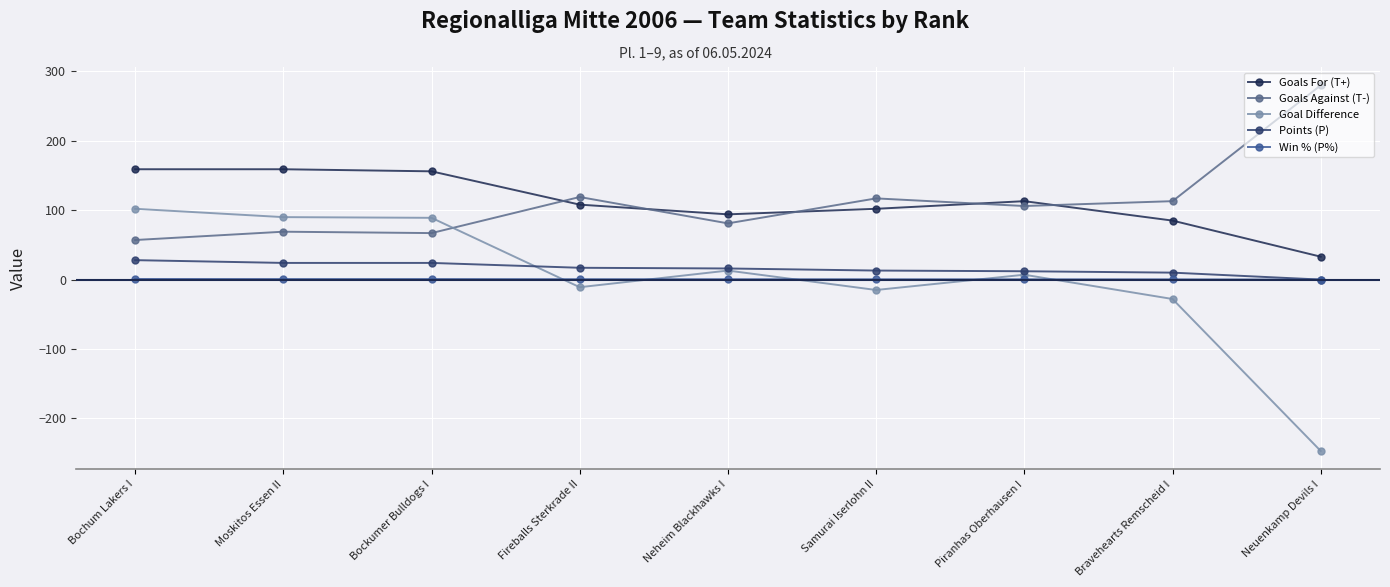

Reading left to right, extract all data points from this chart.

Goals For (T+): 159.0	159.0	156.0	108.0	94.0	102.0	113.0	85.0	33.0
Goals Against (T-): 57.0	69.0	67.0	119.0	81.0	117.0	106.0	113.0	280.0
Goal Difference: 102.0	90.0	89.0	-11.0	13.0	-15.0	7.0	-28.0	-247.0
Points (P): 28.0	24.0	24.0	17.0	16.0	13.0	12.0	10.0	0.0
Win % (P%): 0.9	0.8	0.8	0.5	0.5	0.4	0.4	0.3	0.0